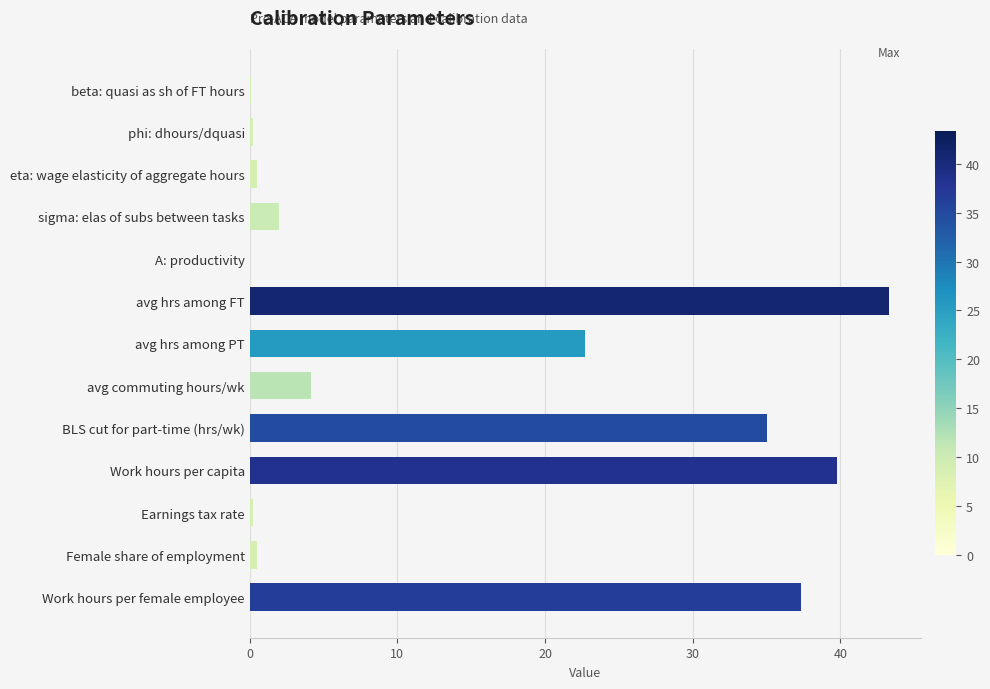

Which label corresponds to the largest value in the chart?

avg hrs among FT